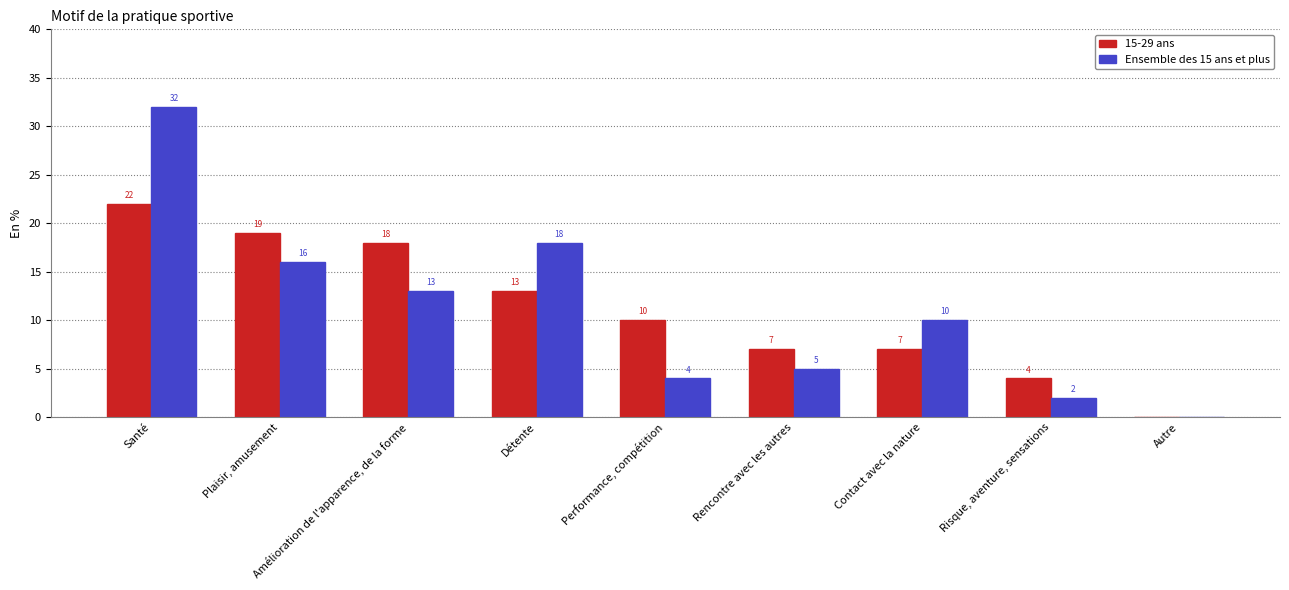

True or false: 15-29 ans has a value of 4 at Risque, aventure, sensations.

True